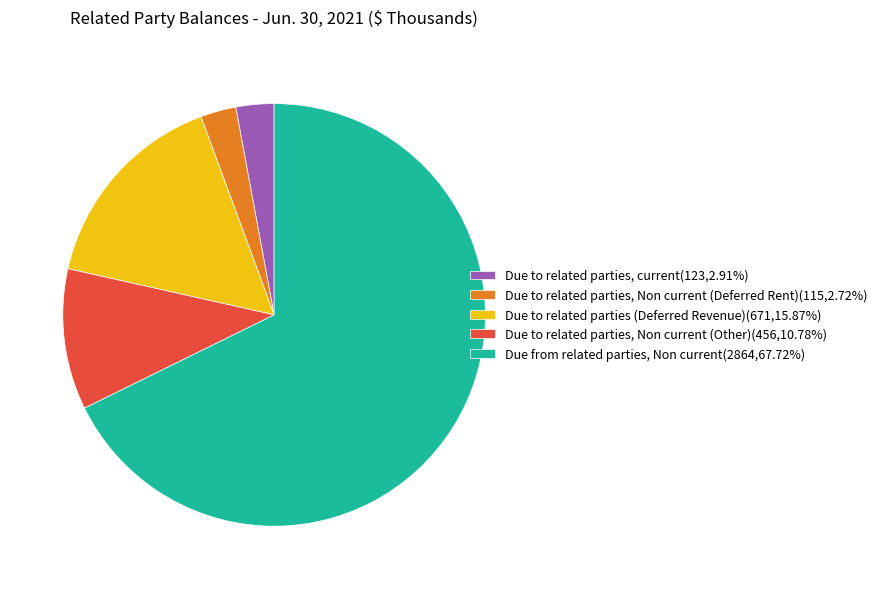

Do Due from related parties, Non current(2864,67.72%) and Due to related parties (Deferred Revenue)(671,15.87%) together represent more than half of the pie?

Yes